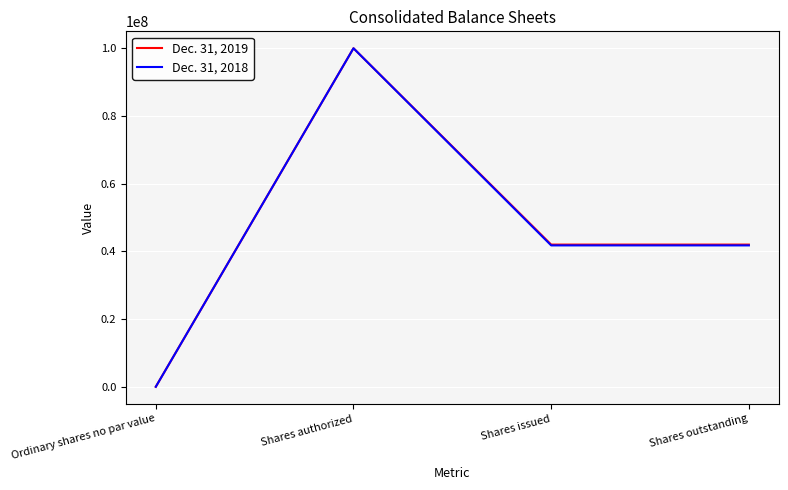

Which series changed the most between Ordinary shares no par value and Shares outstanding?

Dec. 31, 2019